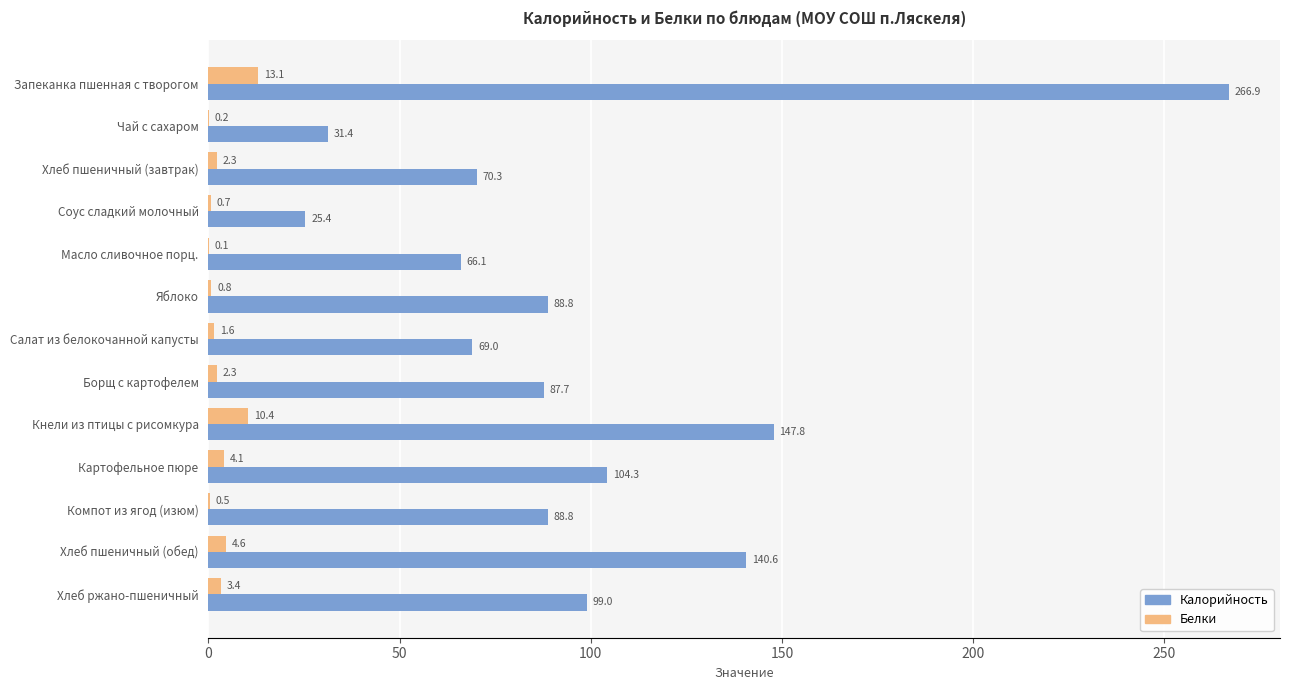

Where is Калорийность nearest to the value 146?

Кнели из птицы с рисомкура